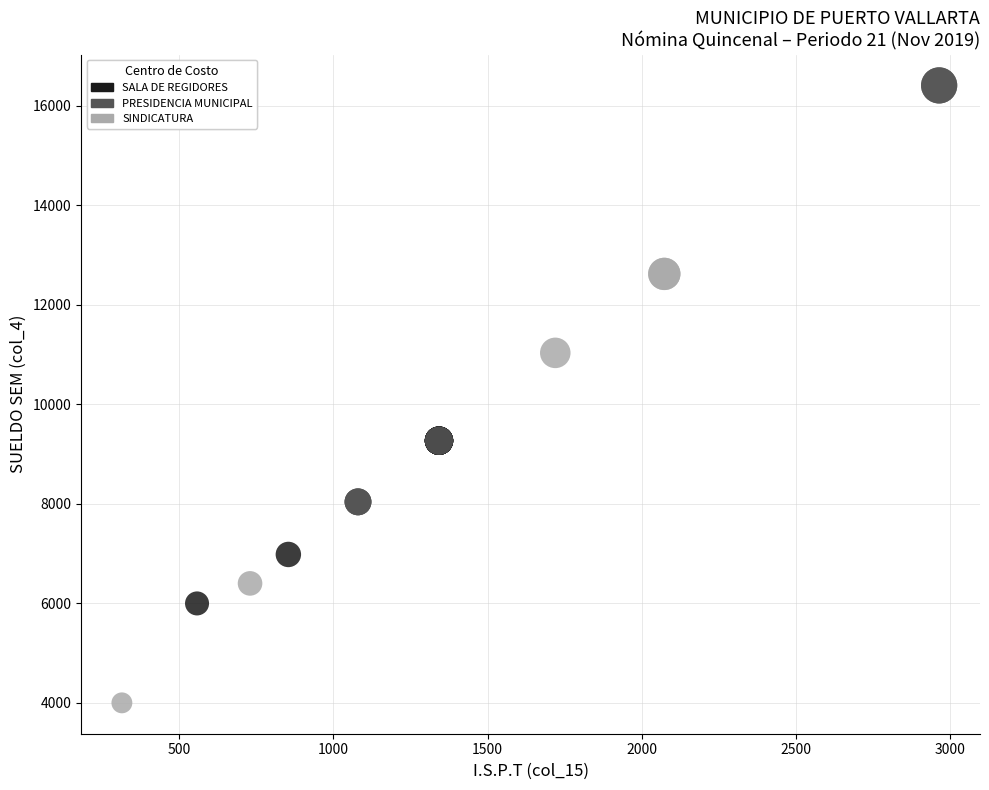

Which series contains the lowest Y value?

SINDICATURA